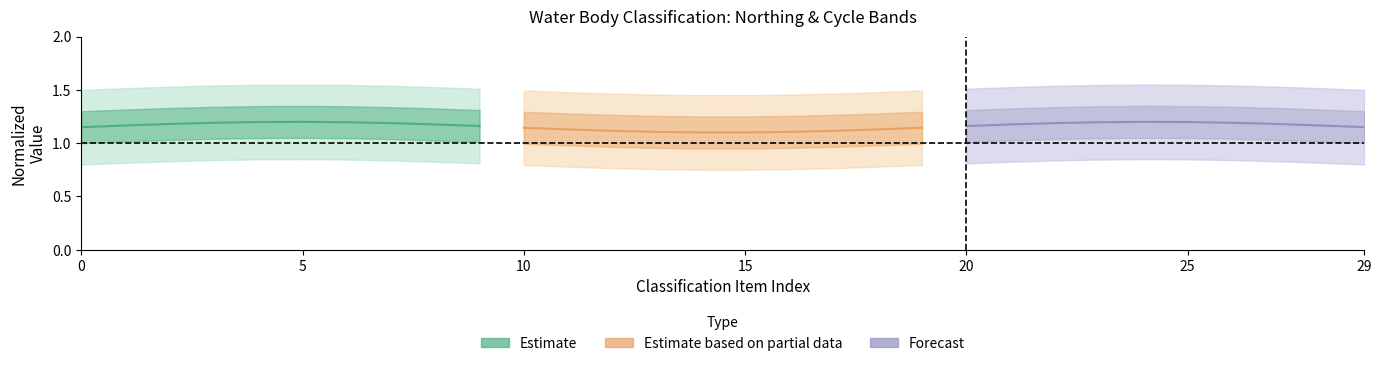

Which series has the widest spread of values?

Estimate